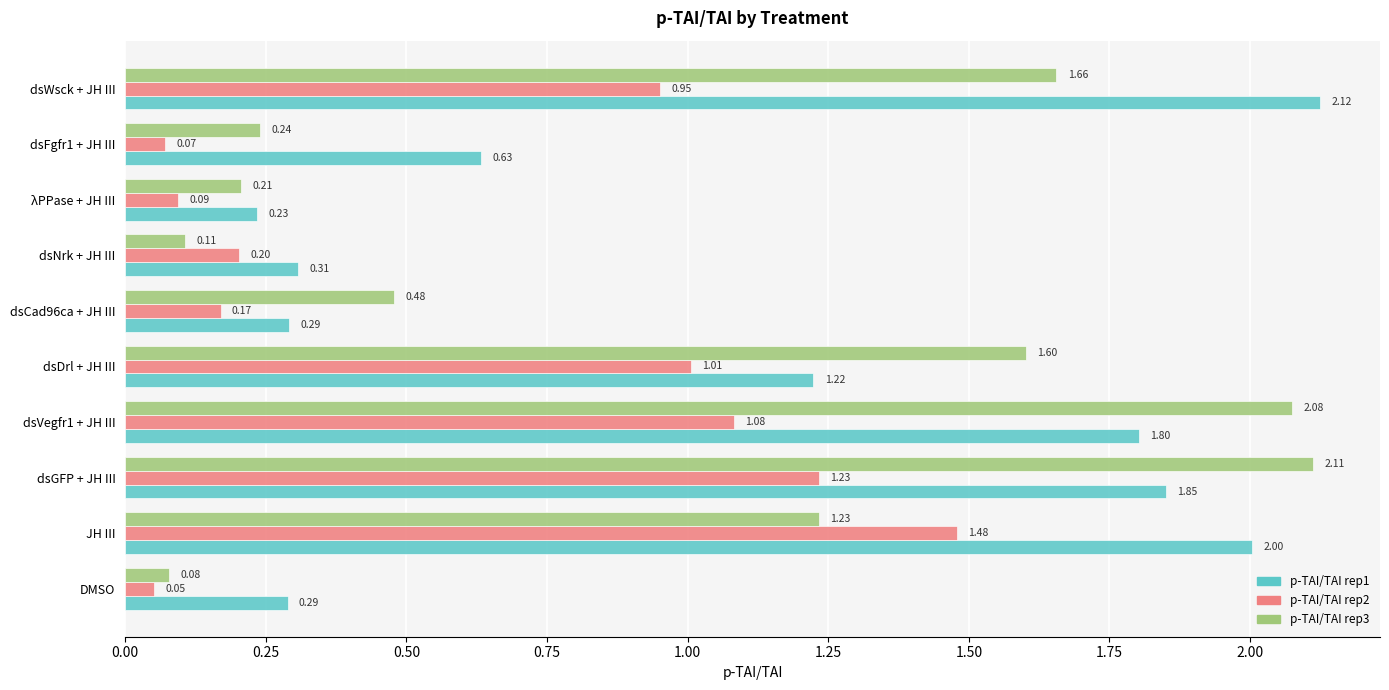

What is the sum of all p-TAI/TAI rep3 values?

9.8